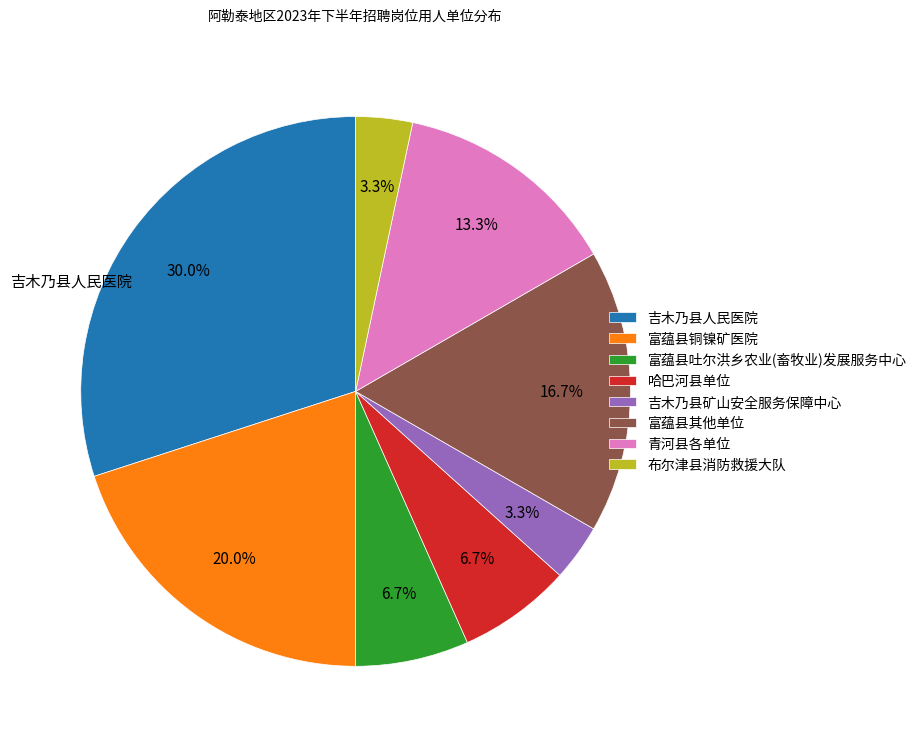

Do 吉木乃县人民医院 and 哈巴河县单位 together represent more than half of the pie?

No